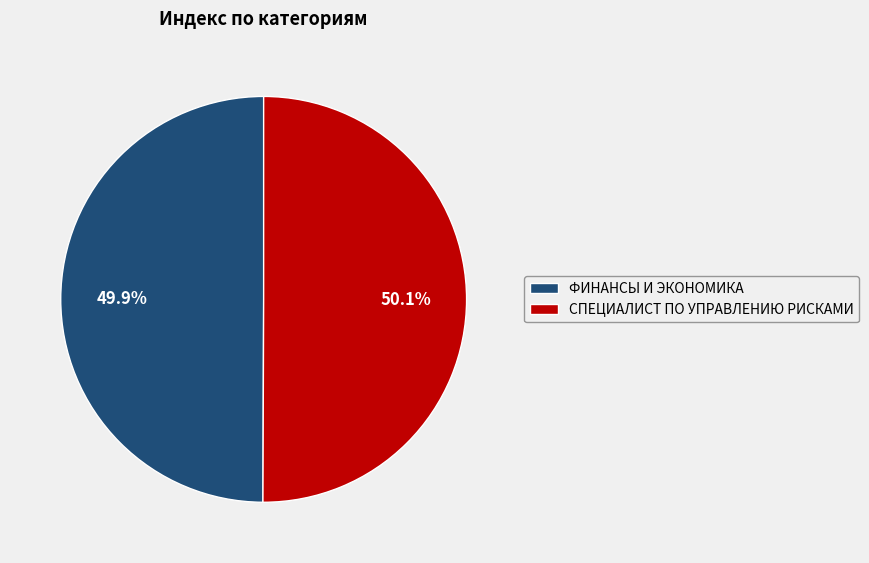

Combined, what portion of the pie is СПЕЦИАЛИСТ ПО УПРАВЛЕНИЮ РИСКАМИ and ФИНАНСЫ И ЭКОНОМИКА?

100.0%